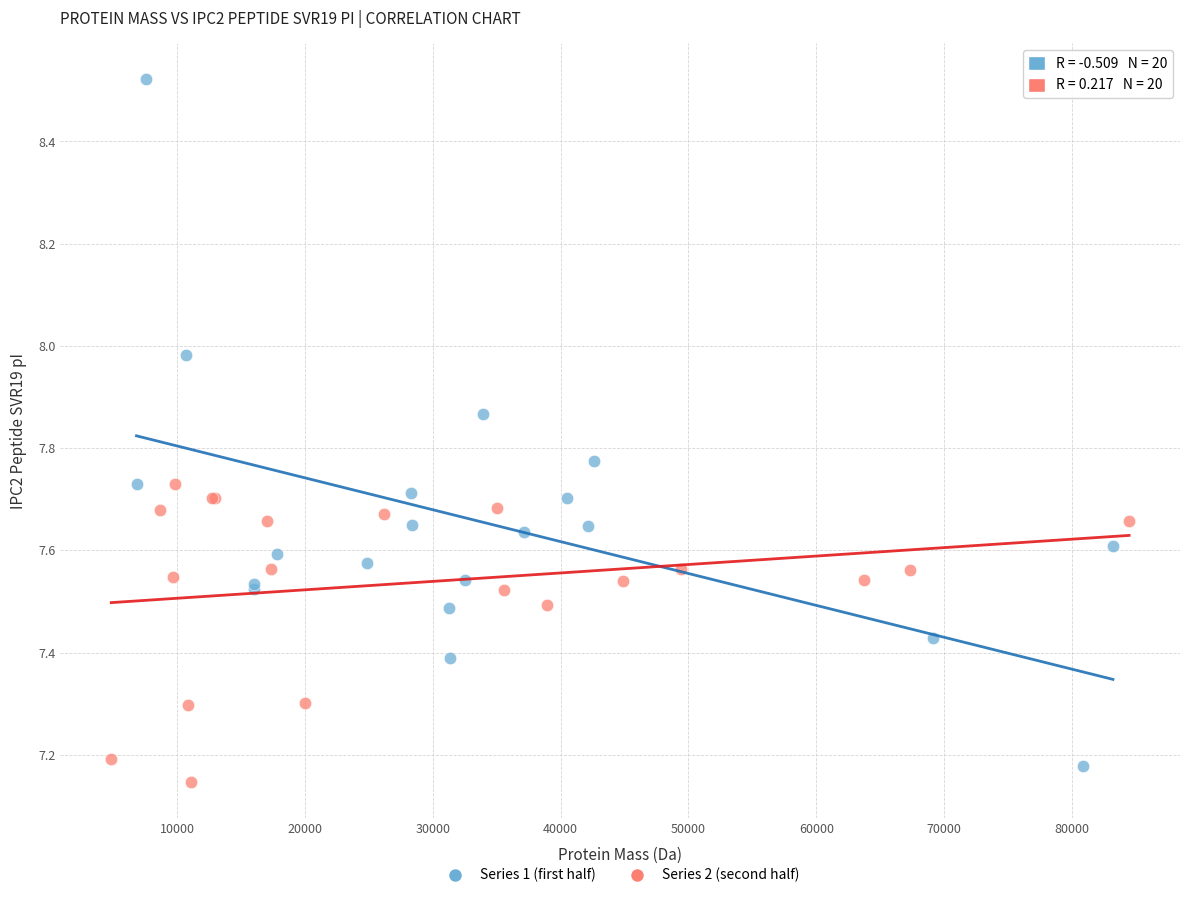

Which series reaches the minimum Y coordinate?

Series 2 (second half)